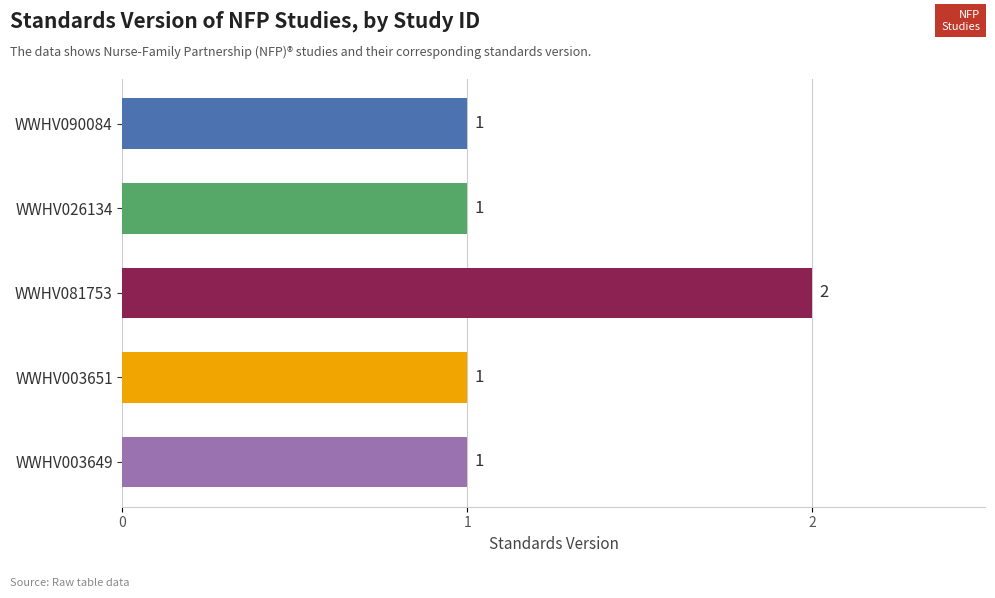

What is the minimum value shown in the chart?

1